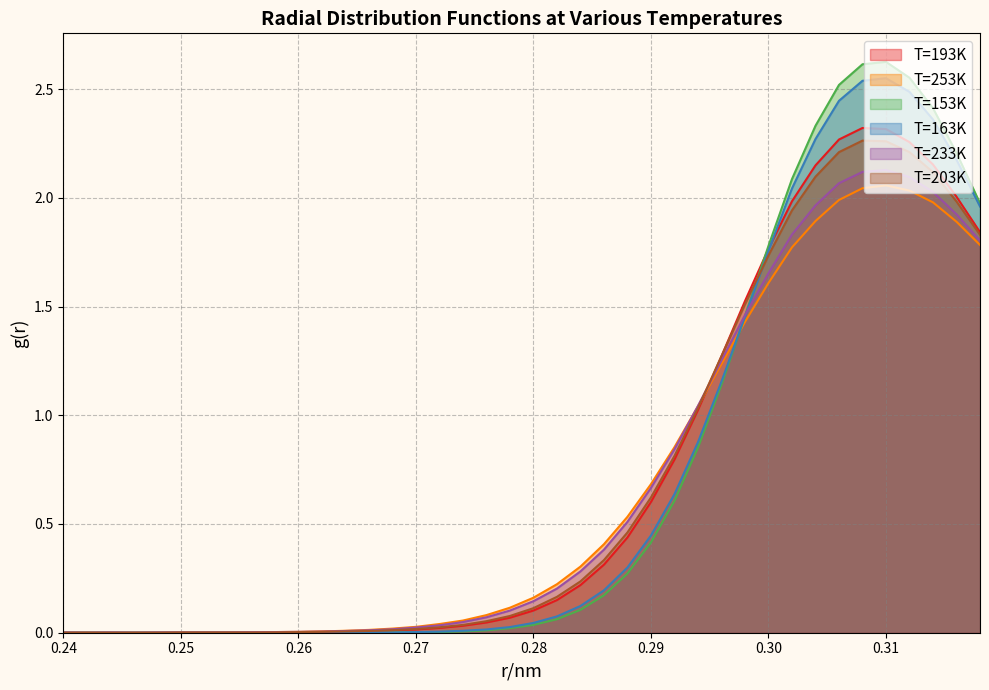

The T=253K series shows 0.2 at 0.28. True or false?

True